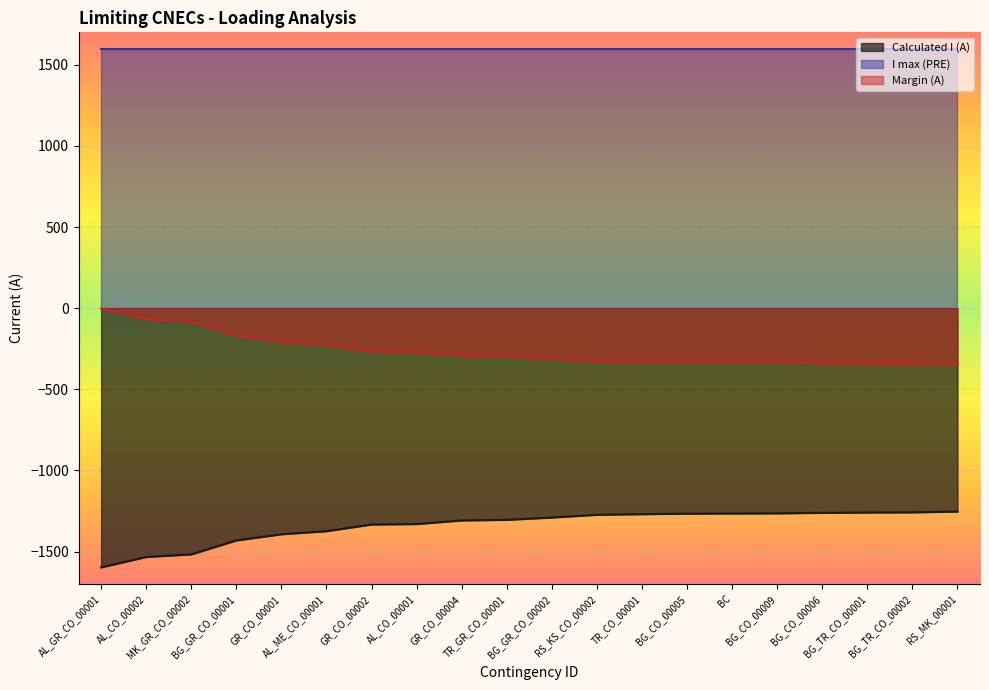

Which series has the largest total across all categories?

I max (PRE)